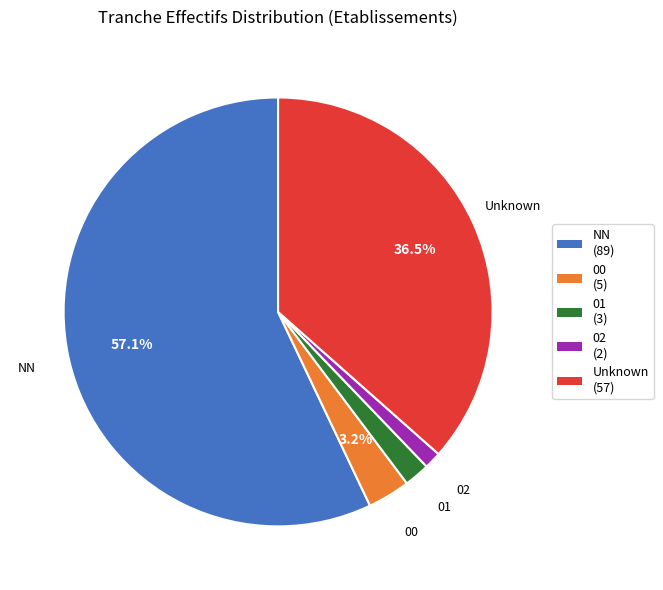

Combined, do Unknown and 02 account for over 50%?

No